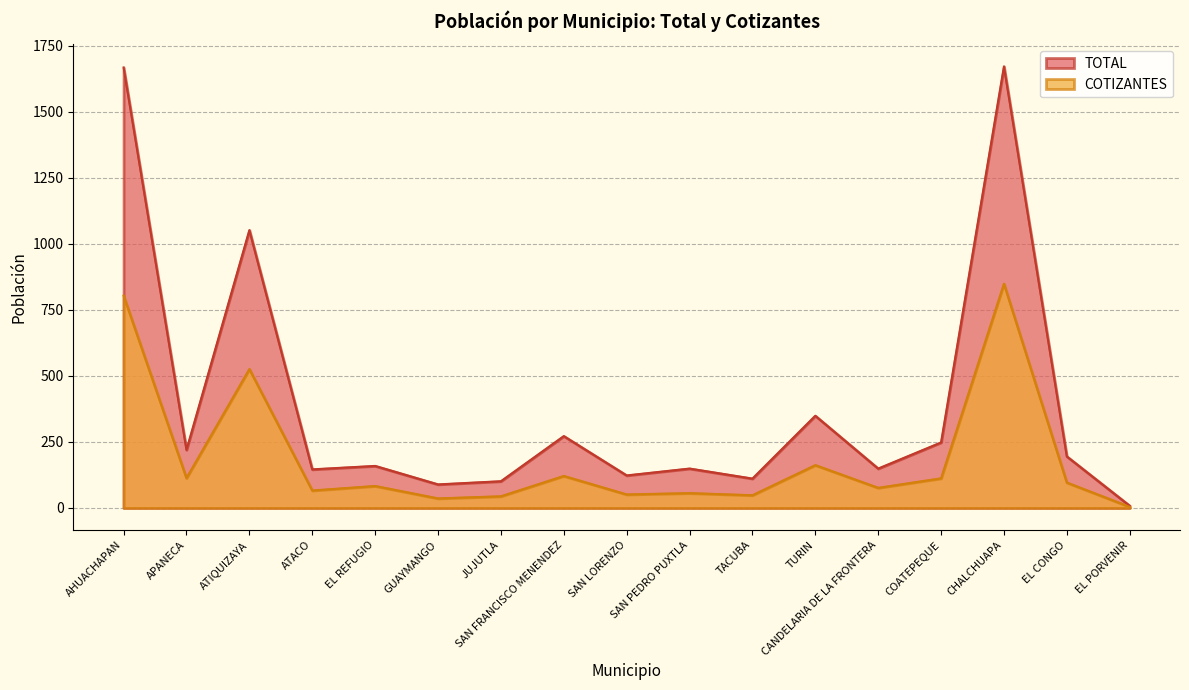

True or false: COTIZANTES and TOTAL intersect in this chart.

False